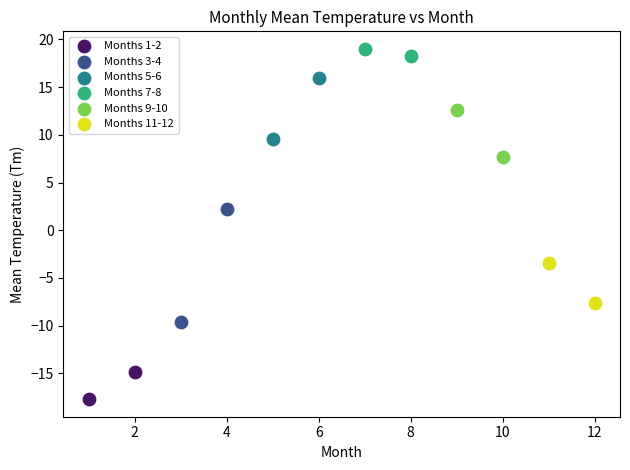

What are all the series names shown in the legend?

Months 1-2, Months 3-4, Months 5-6, Months 7-8, Months 9-10, Months 11-12